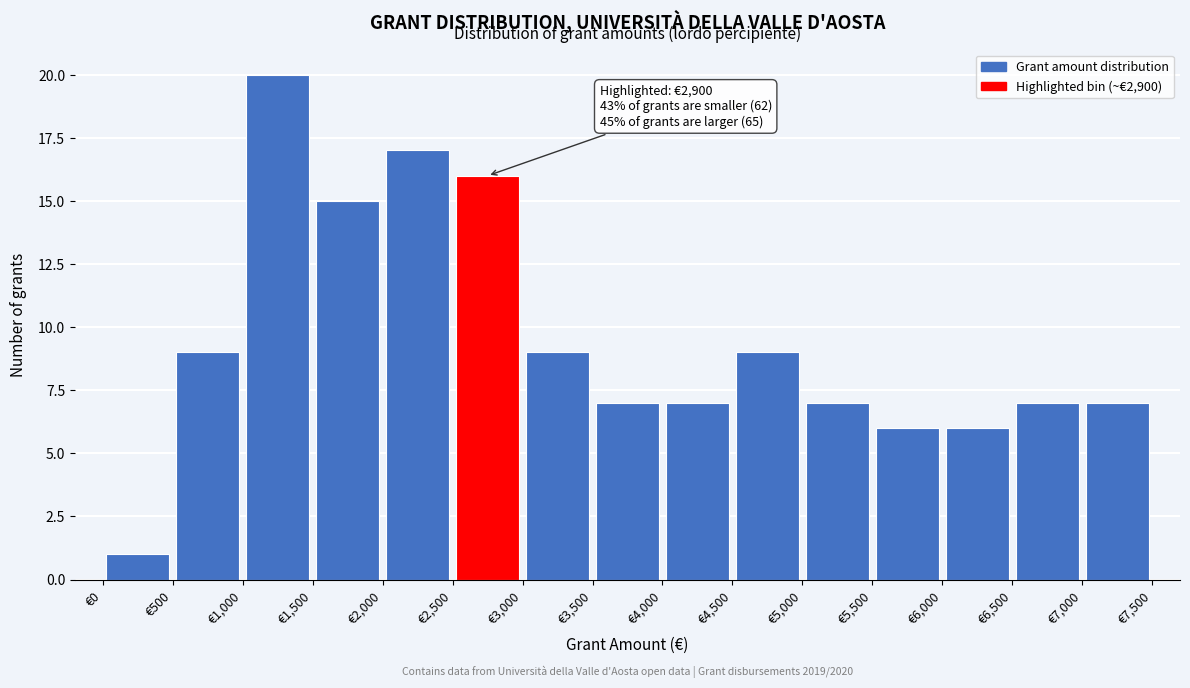

Over which range of the x-axis is the bar tallest?

1000 to 1500